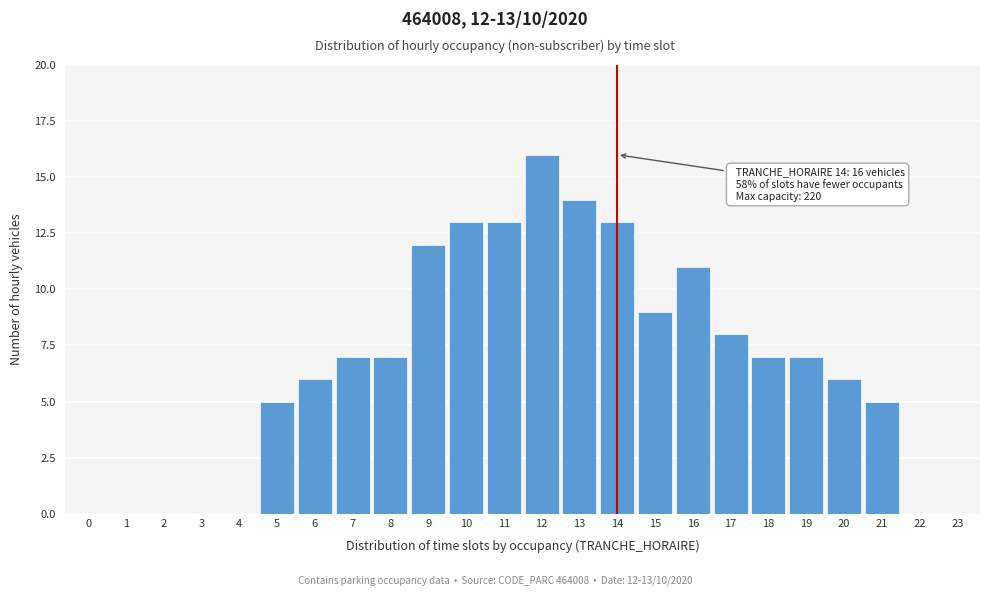

Reading left to right, extract all data points from this chart.

0=0	1=0	2=0	3=0	4=0	5=5	6=6	7=7	8=7	9=12	10=13	11=13	12=16	13=14	14=13	15=9	16=11	17=8	18=7	19=7	20=6	21=5	22=0	23=0